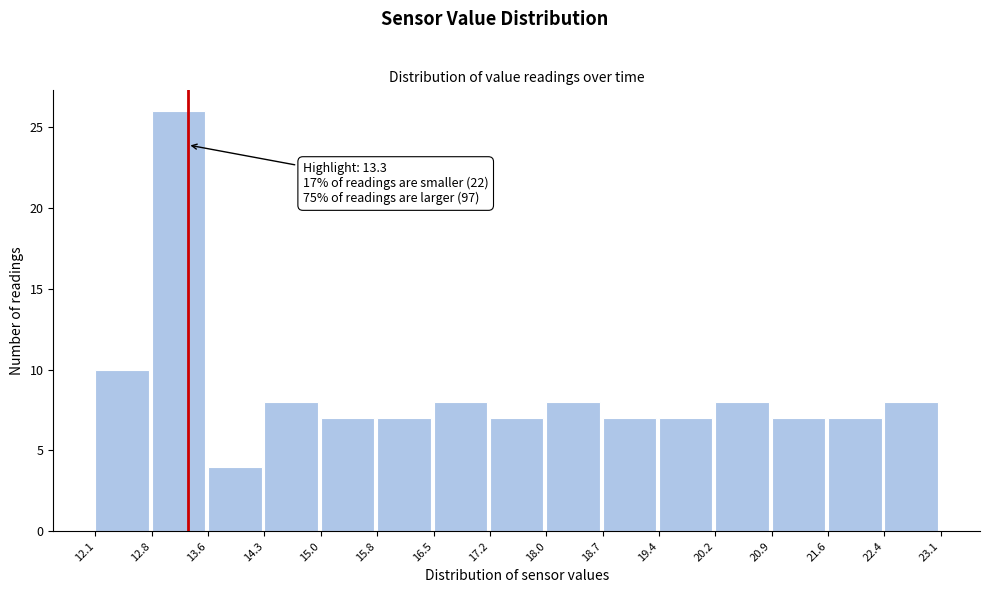

Over which range of the x-axis is the bar tallest?

12.8 to 13.6